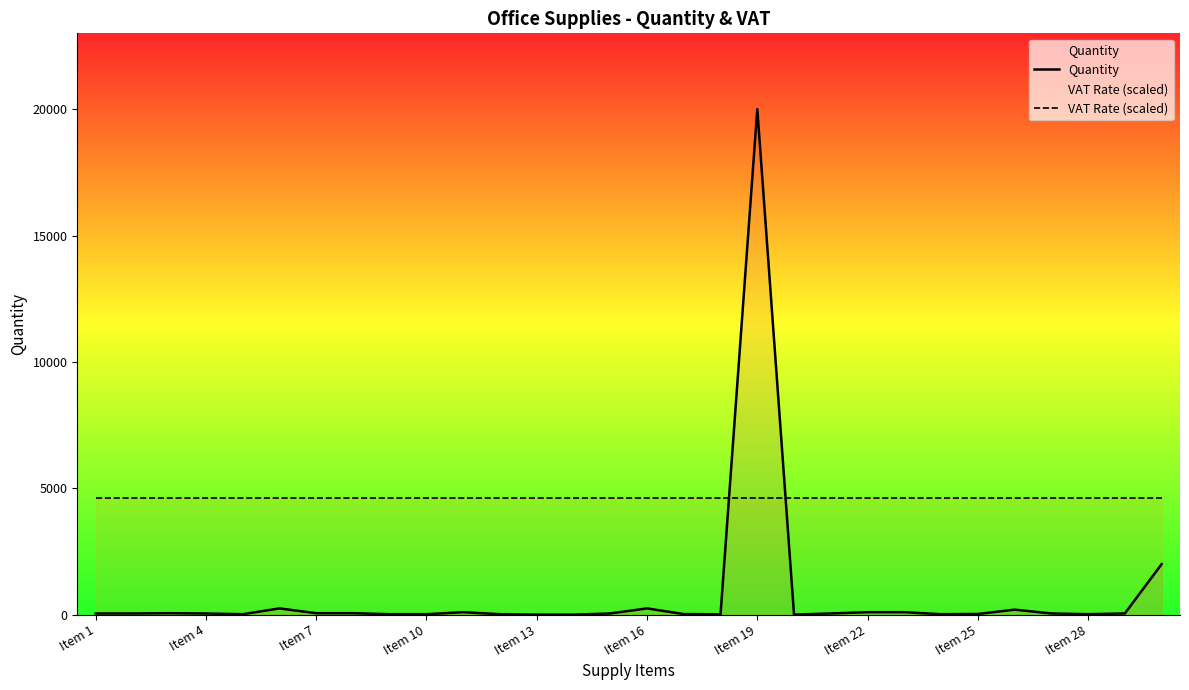

What is the value of the VAT Rate (scaled) point at the 21st from the left?

4600